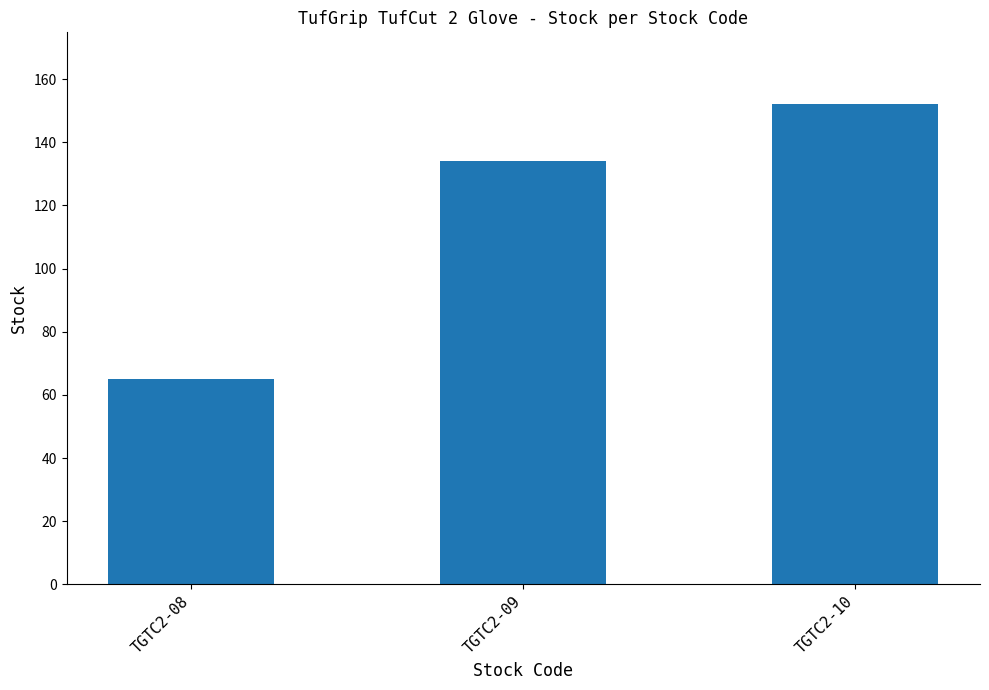

What is the value of the 2nd bar from the left?

134